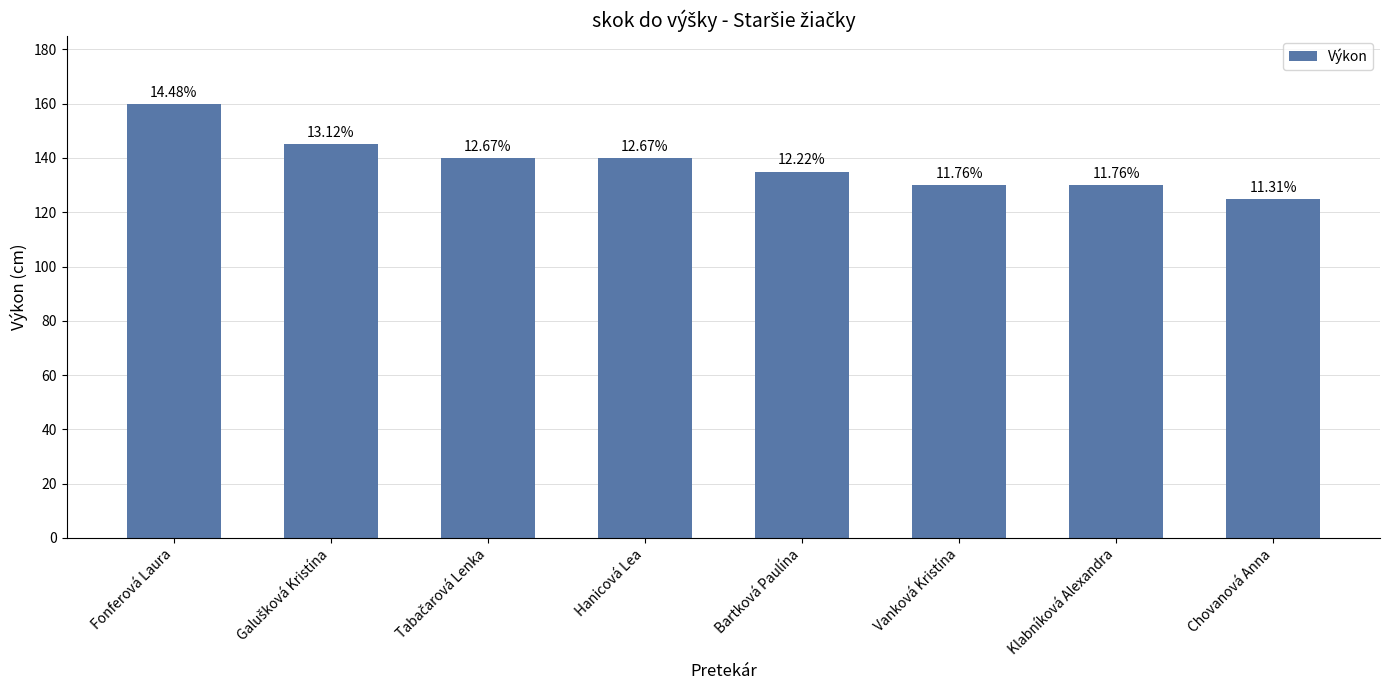

Reading left to right, extract all data points from this chart.

Fonferová Laura=160	Galušková Kristína=145	Tabačarová Lenka=140	Hanicová Lea=140	Bartková Paulína=135	Vanková Kristína=130	Klabníková Alexandra=130	Chovanová Anna=125